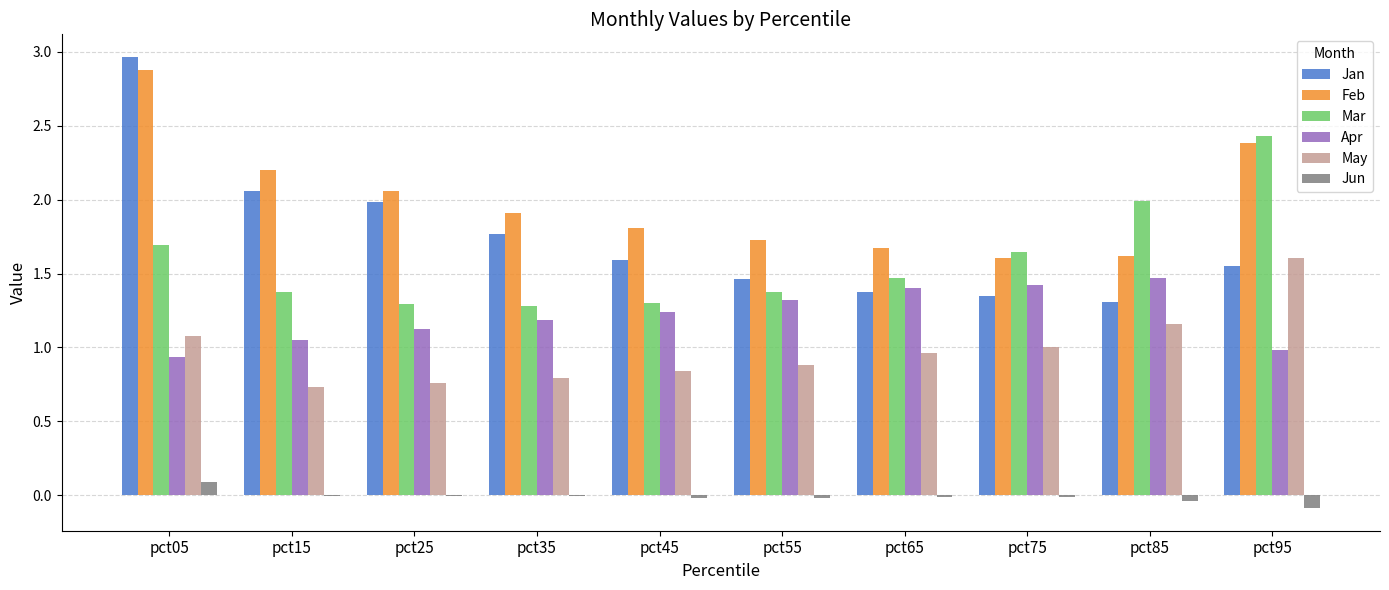

The value of Mar at pct15 is 0.8. True or false?

False